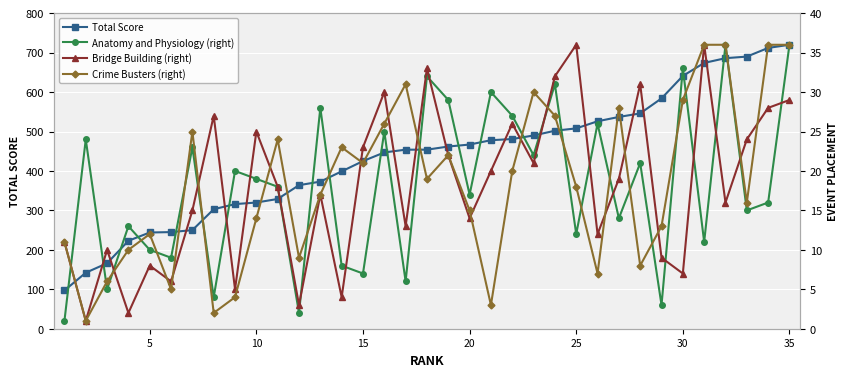

What is the sum of all Crime Busters (right) values?

640